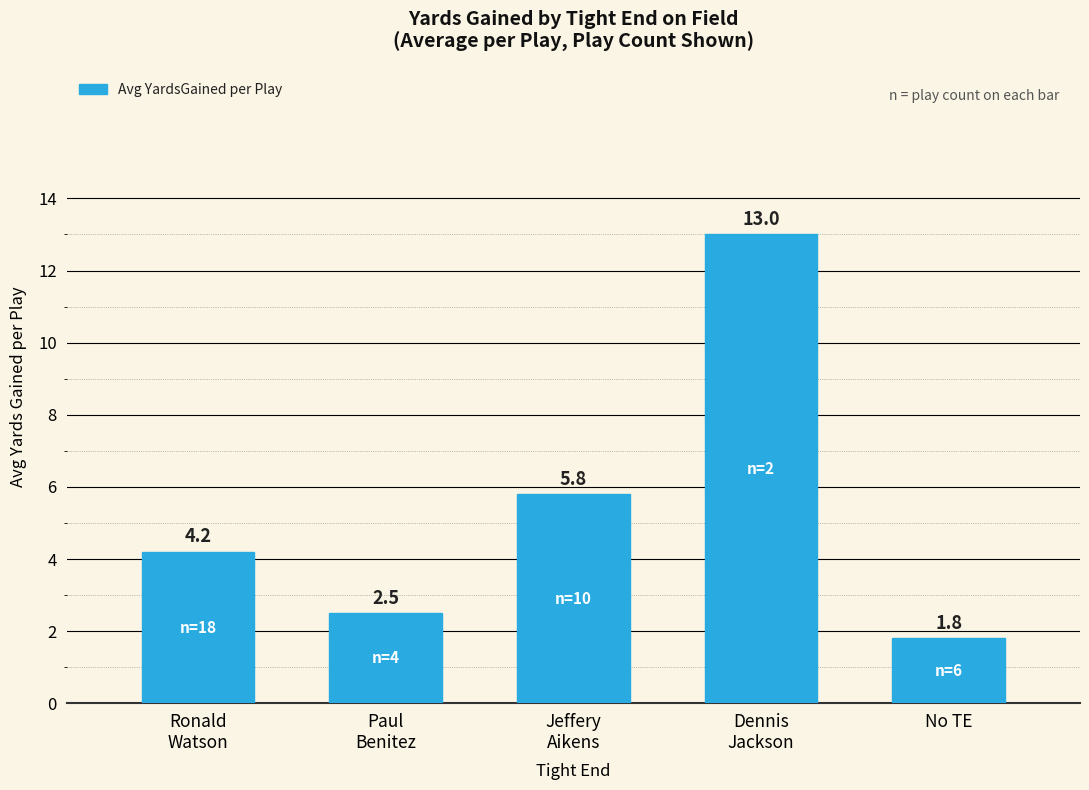

What is the difference between the values at Ronald
Watson and Dennis
Jackson?

8.8